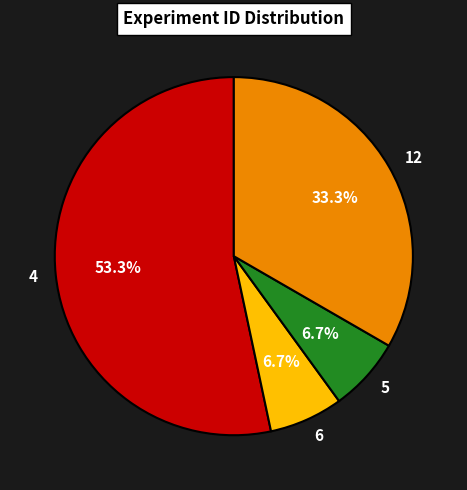

Is there any slice that represents more than half of the pie?

Yes